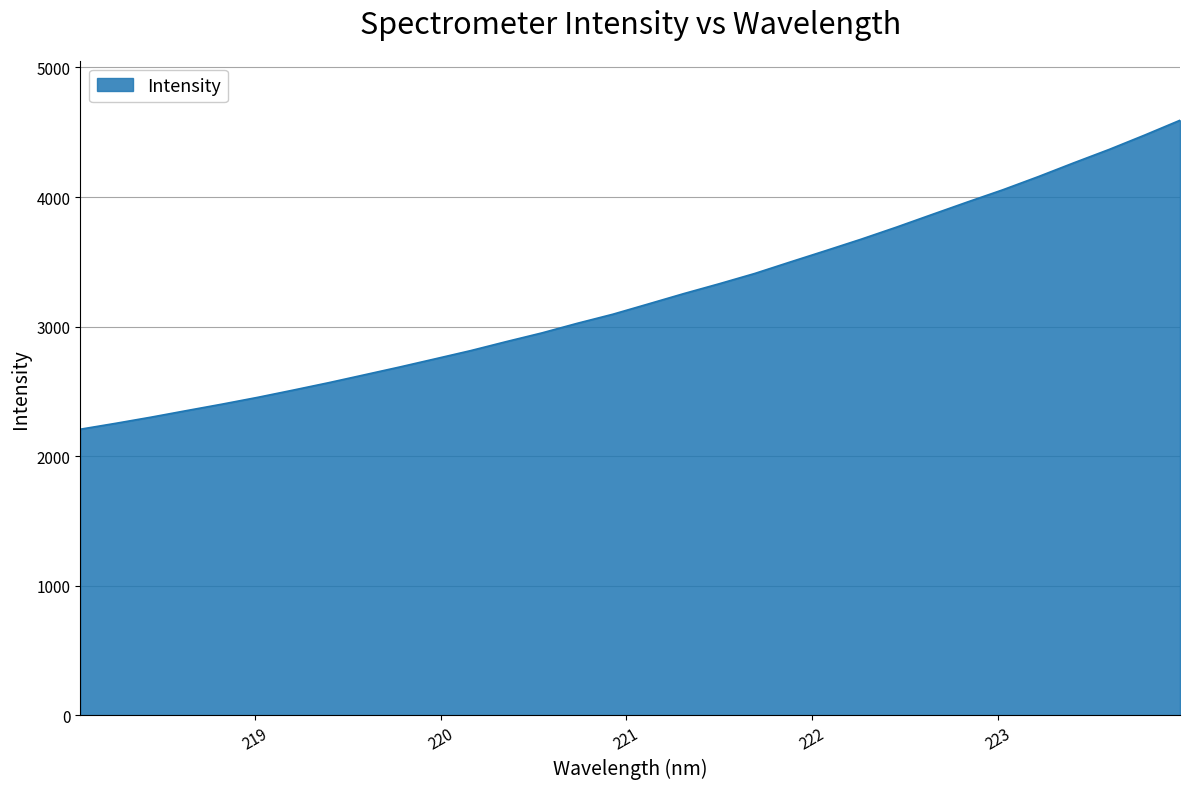

How many values are below 3174?

16